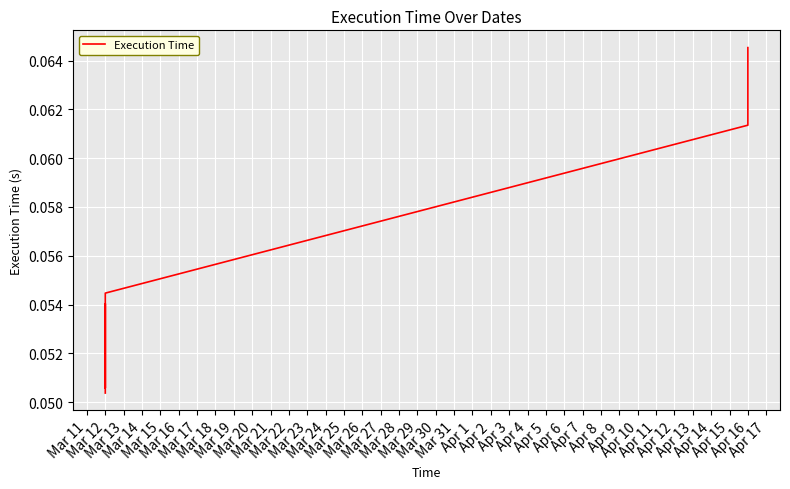

Reading left to right, list all the values displayed in this chart.

0.1	0.1	0.1	0.1	0.1	0.1